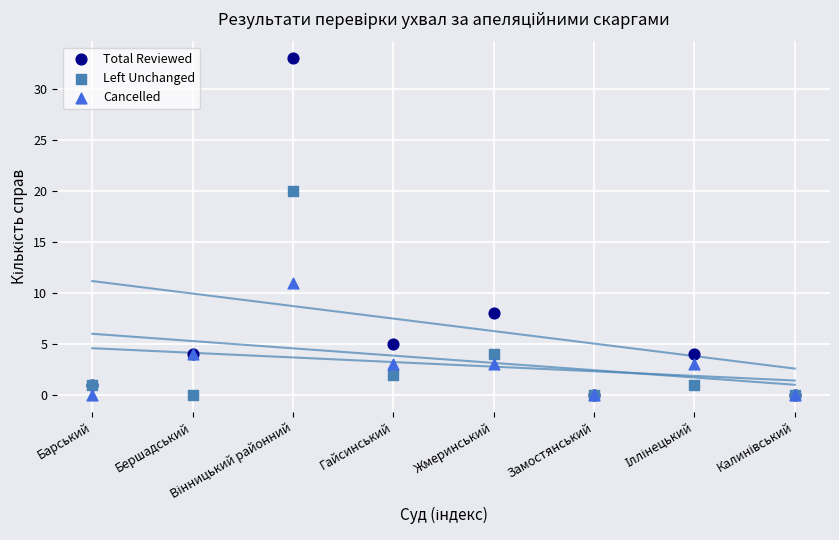

Which series contains the highest Y value?

Total Reviewed